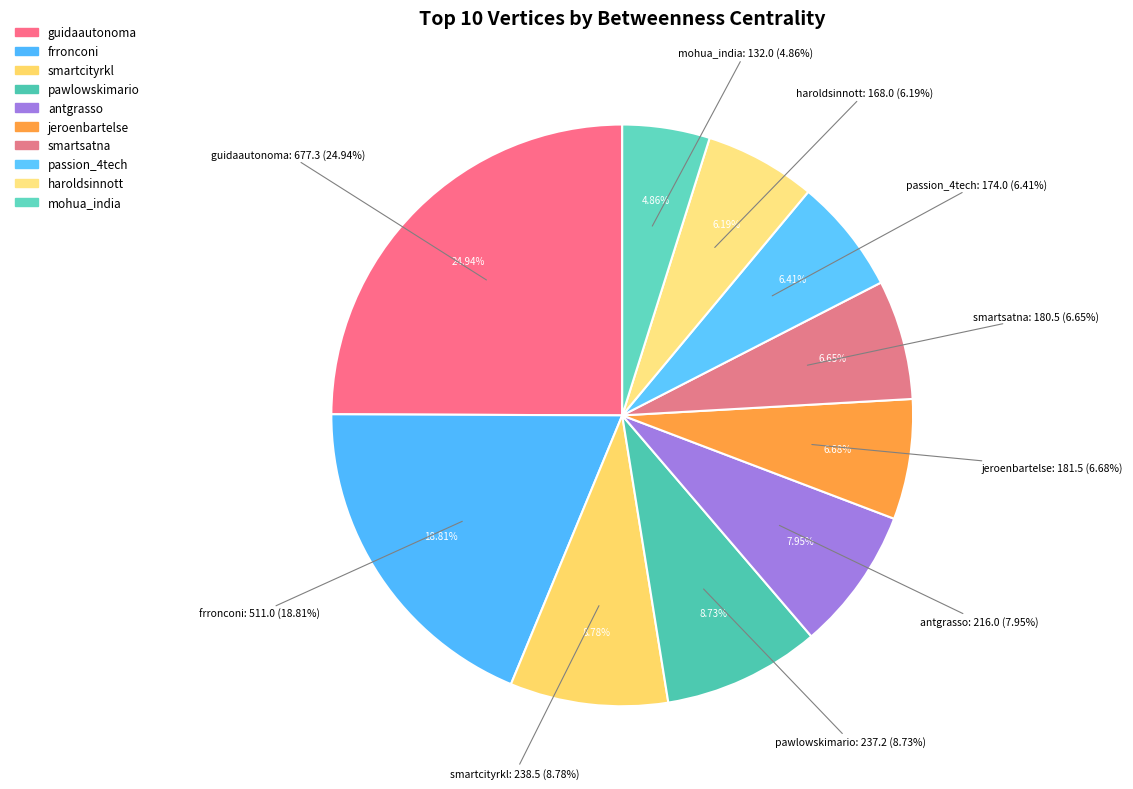

True or false: haroldsinnott accounts for 6% of the total.

True